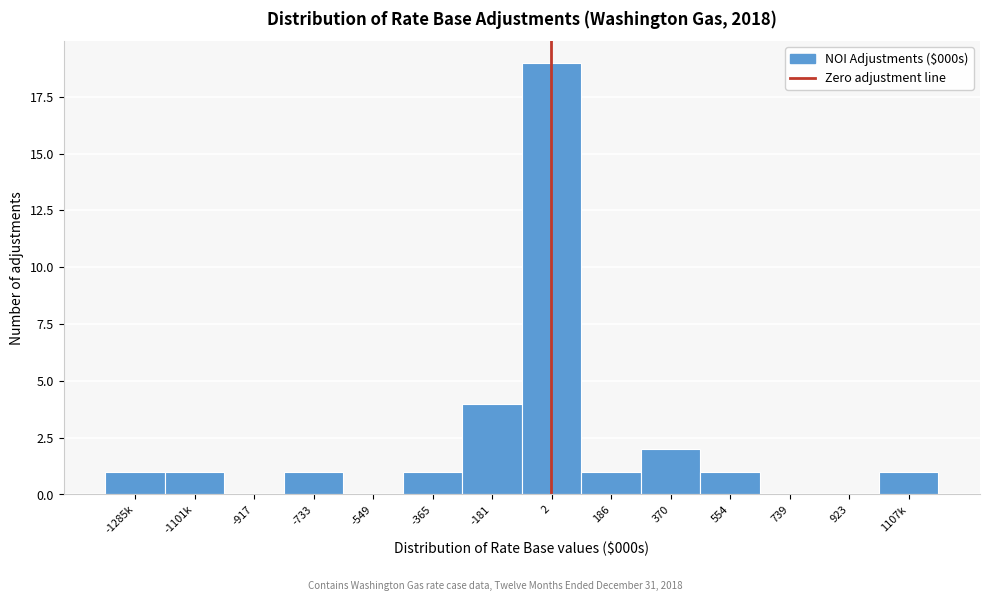

Reading left to right, what are all the values shown in this chart?

-1285k=1	-1101k=1	-917=0	-733=1	-549=0	-365=1	-181=4	2=19	186=1	370=2	554=1	739=0	923=0	1107k=1